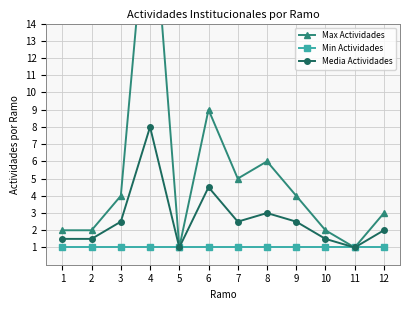

Is this an area chart (filled region under the line)?

No